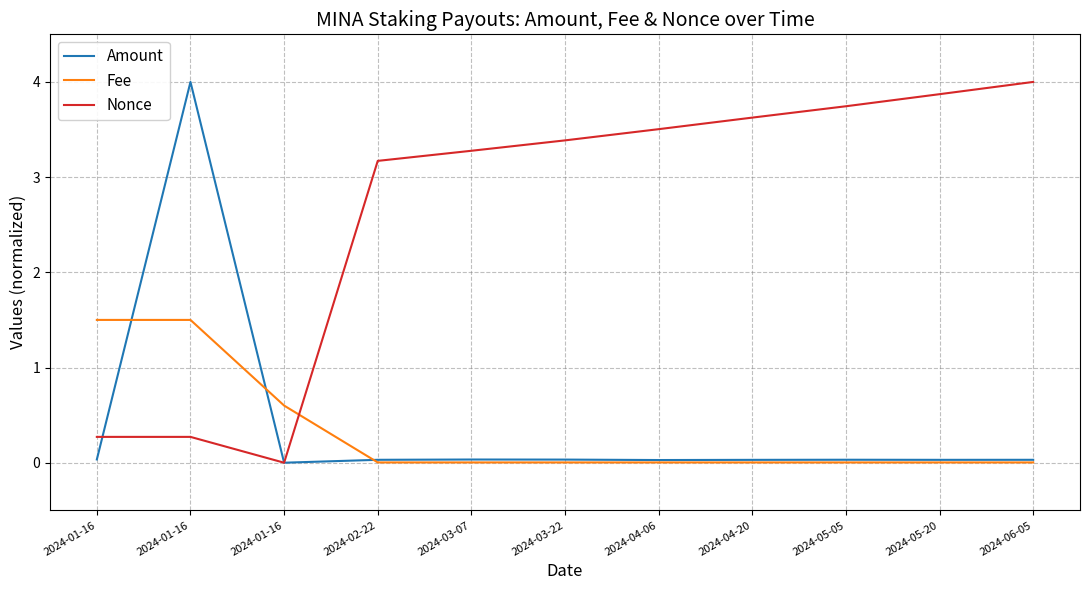

Where is the first local minimum for Amount?

2024-01-16